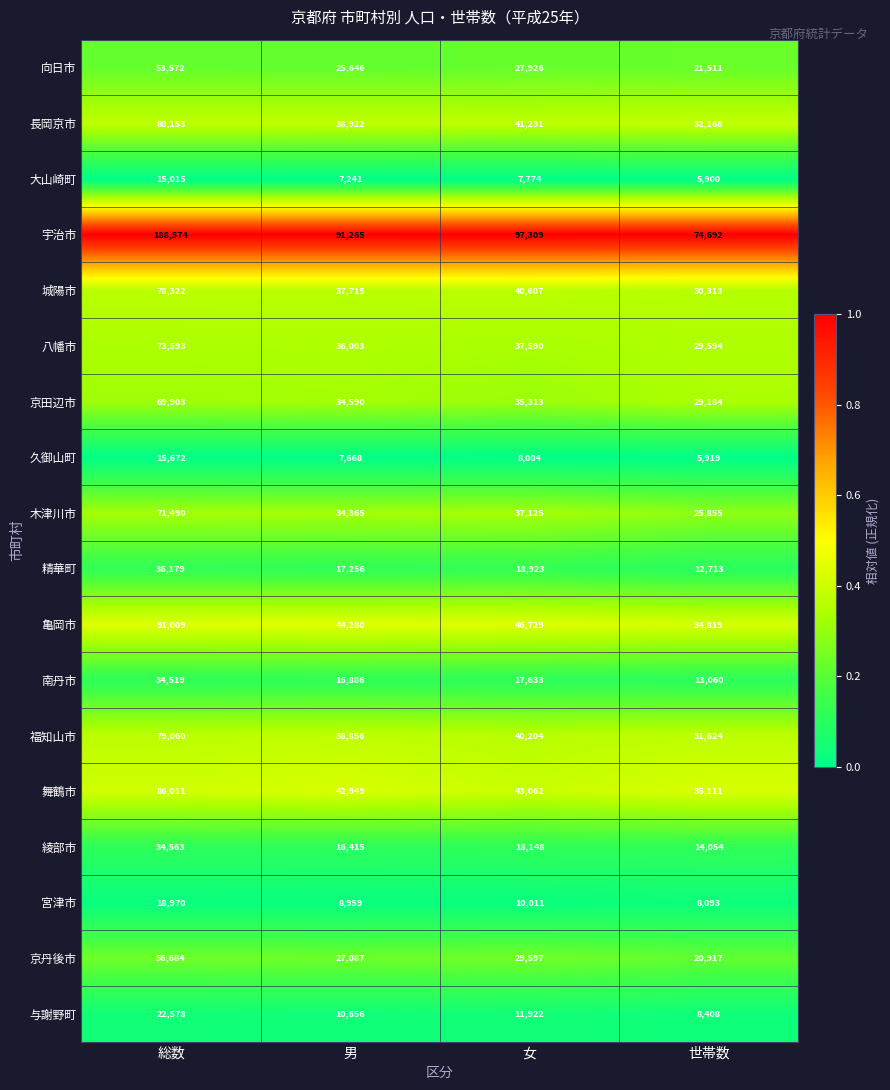

Rank the series at 男 from lowest to highest value.

大山崎町, 久御山町, 宮津市, 与謝野町, 綾部市, 南丹市, 精華町, 向日市, 京丹後市, 木津川市, 京田辺市, 八幡市, 城陽市, 福知山市, 長岡京市, 舞鶴市, 亀岡市, 宇治市